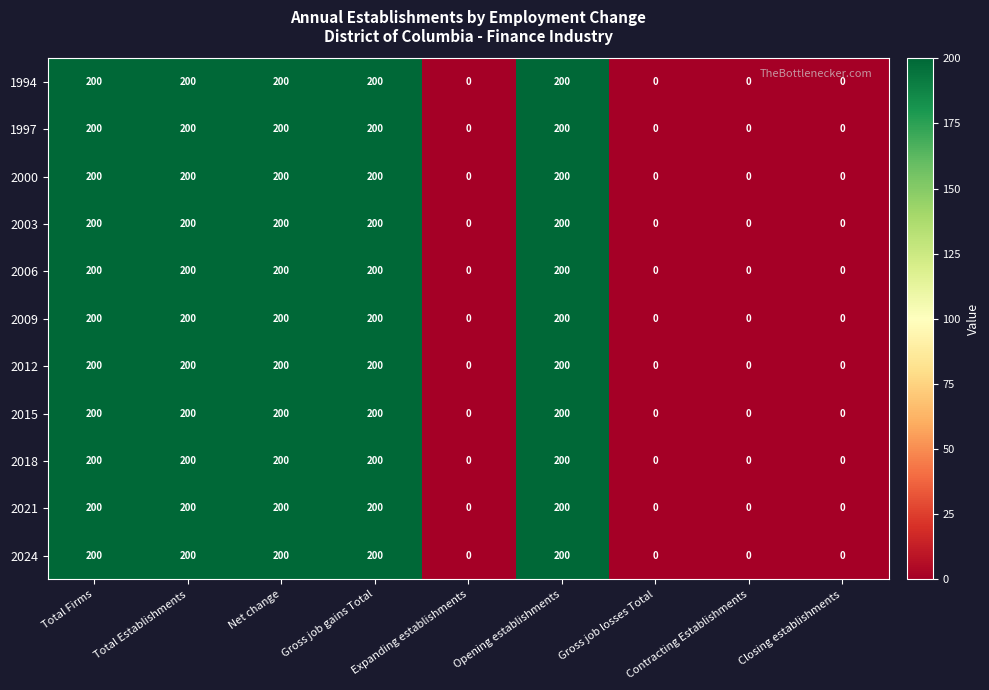

Is the value of 1997 at Total Establishments greater than the value of 2006 at Contracting Establishments?

Yes